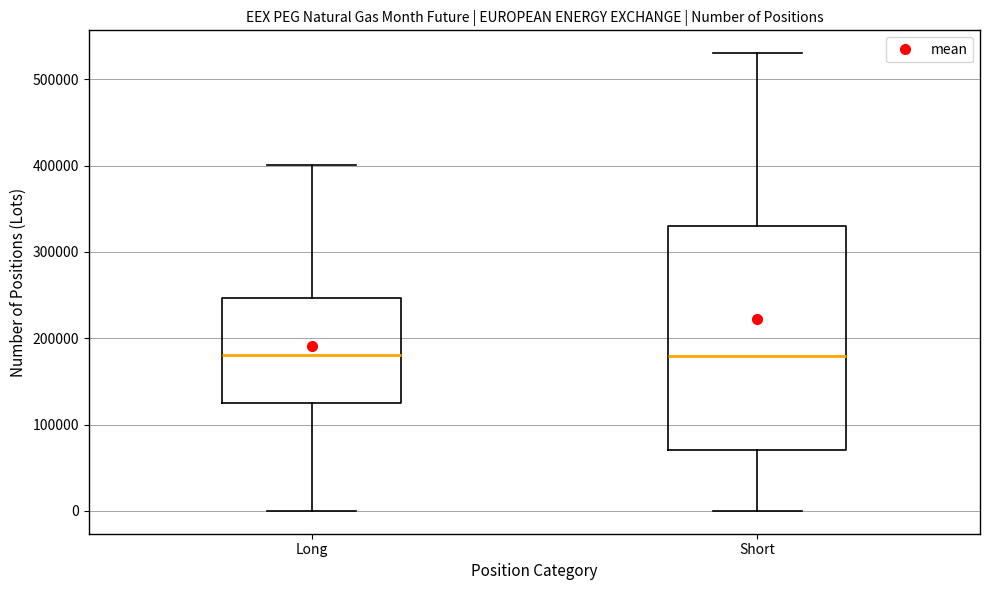

Reading left to right, read every box against the y-axis: the position of its median line, the range the box covers, and the ends of its whiskers. The values are not printed on the chart, so give them approximately, as read against the axis.

Long: median 180000, box 120000 to 250000, whiskers 0 to 400000
Short: median 180000, box 70000 to 330000, whiskers 0 to 530000